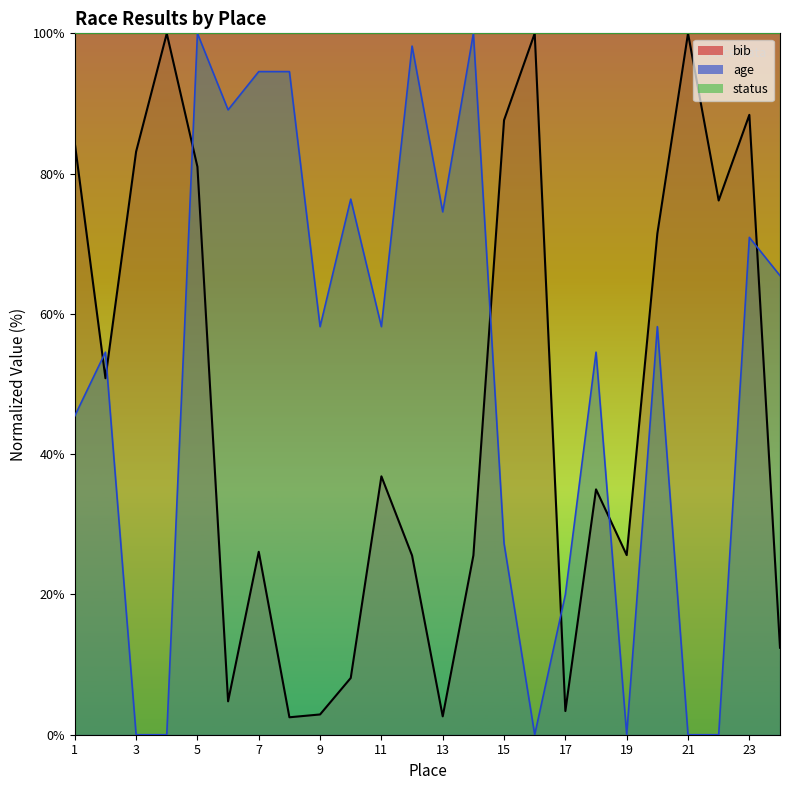

What is the spread (max minus min) of values at 11?

63.2